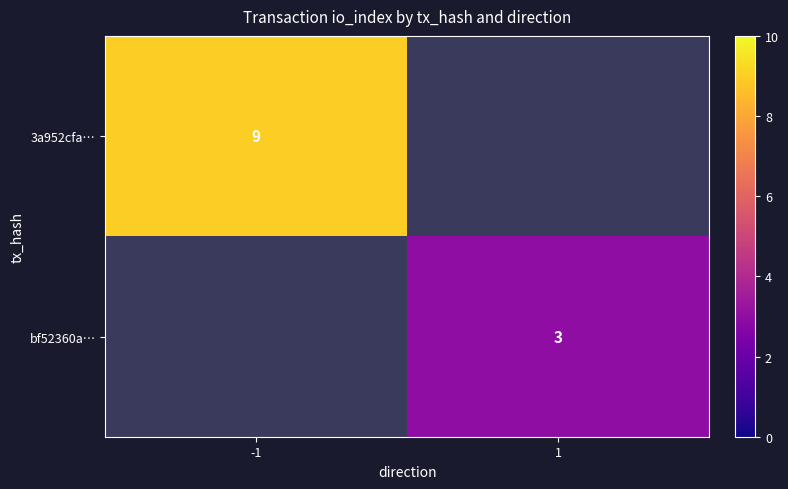

The value of bf52360a… at 1 is 3. True or false?

True